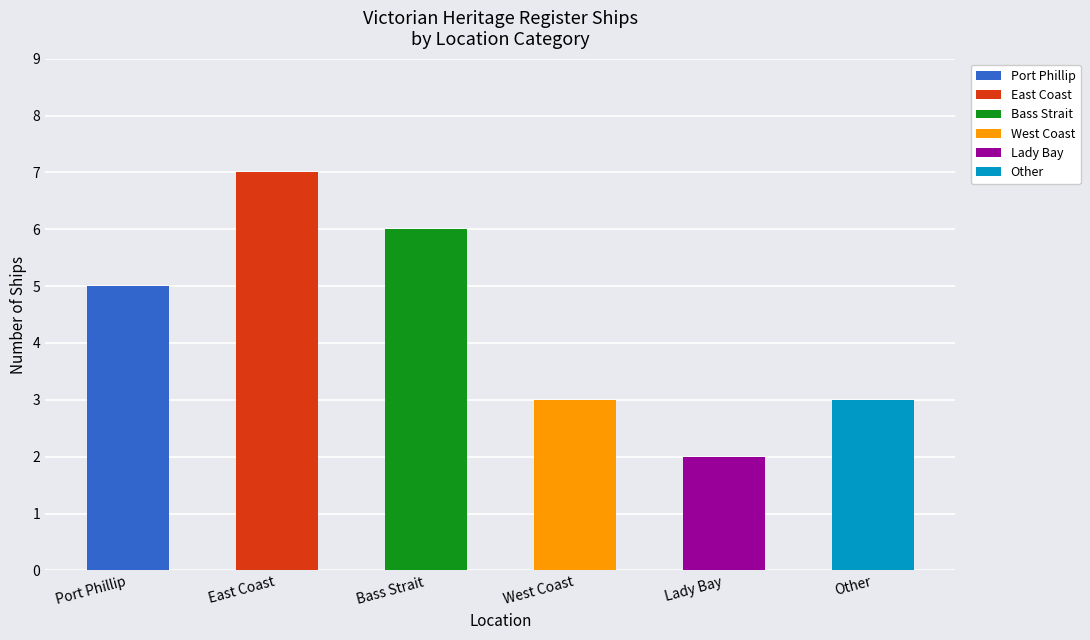

Read the value at Port Phillip.

5